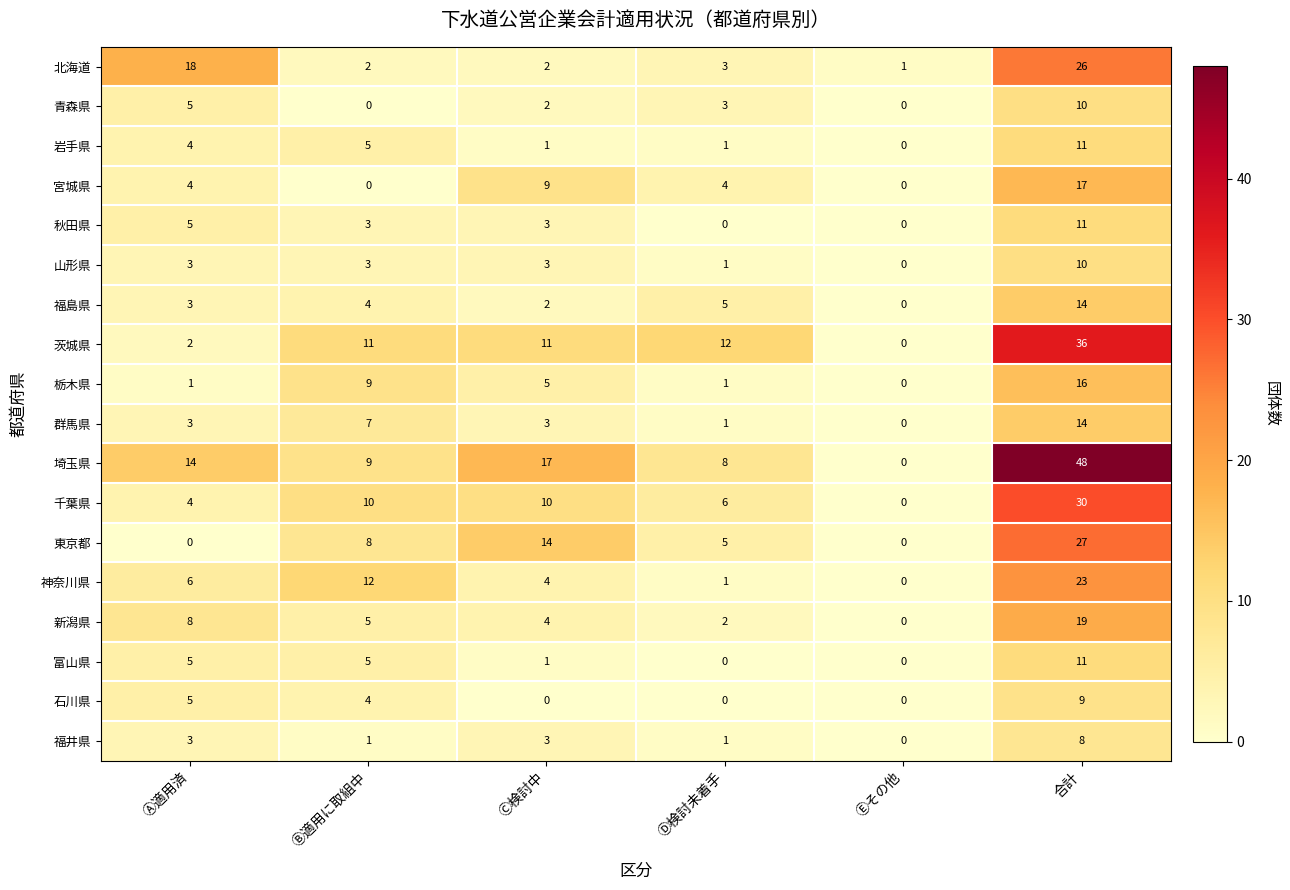

True or false: 群馬県 has a value of 0 at Ⓔその他.

True